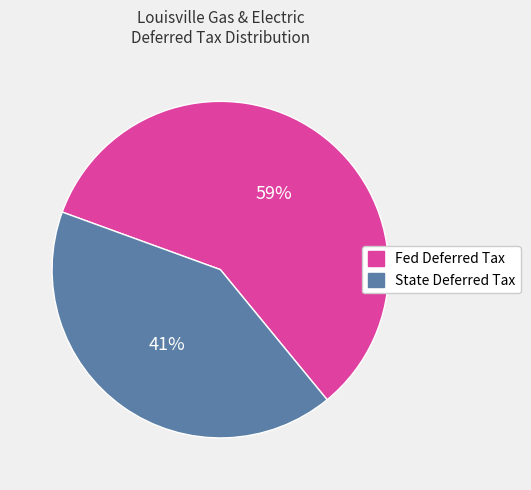

How many slices are in this pie chart?

2